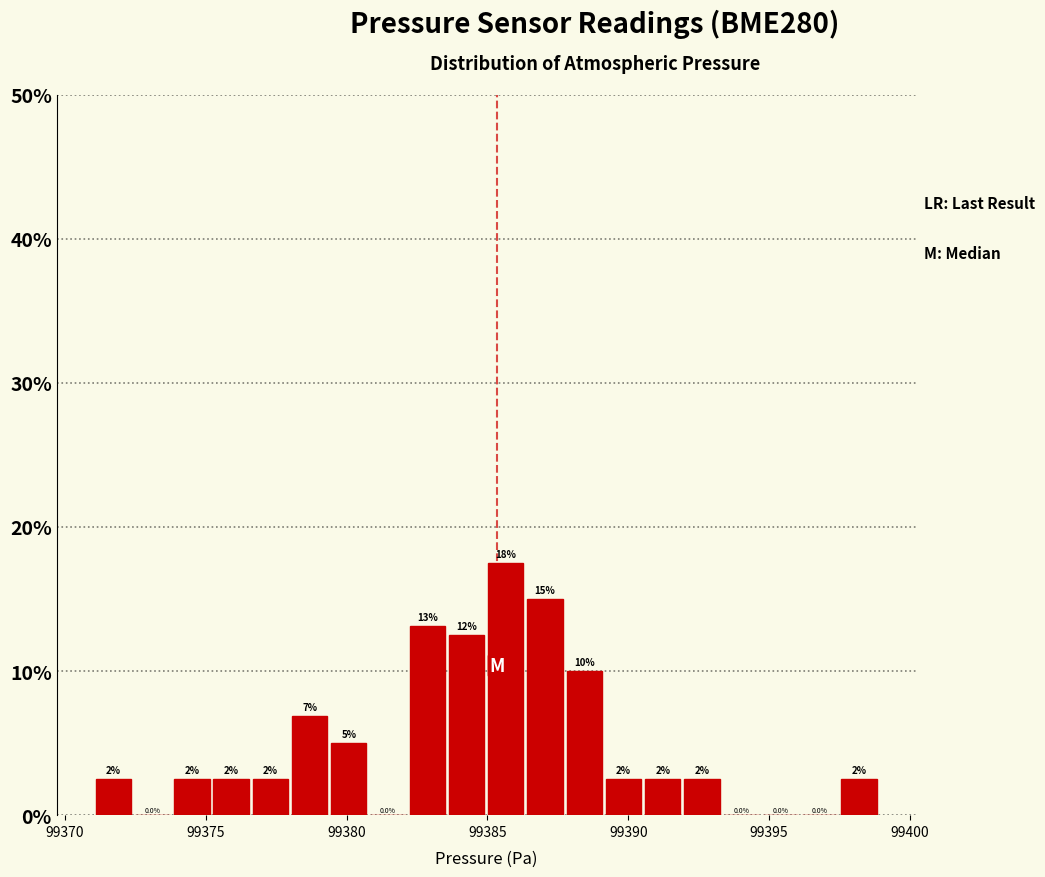

Read against the x-axis, roughly where is the centre of the tallest bar?

99385.5